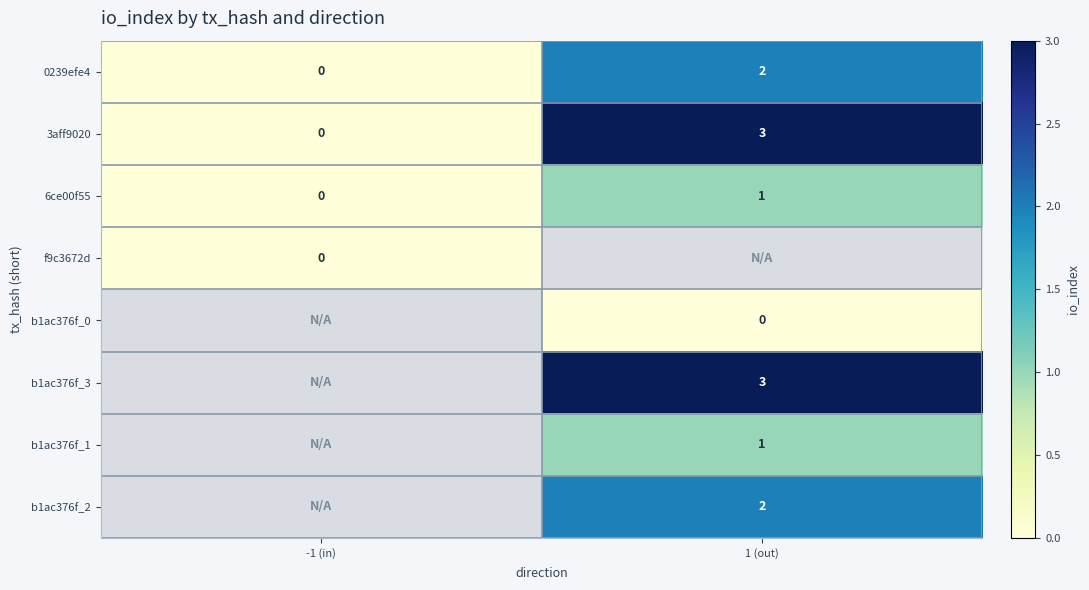

What is the spread (max minus min) of values at 1 (out)?

3.0